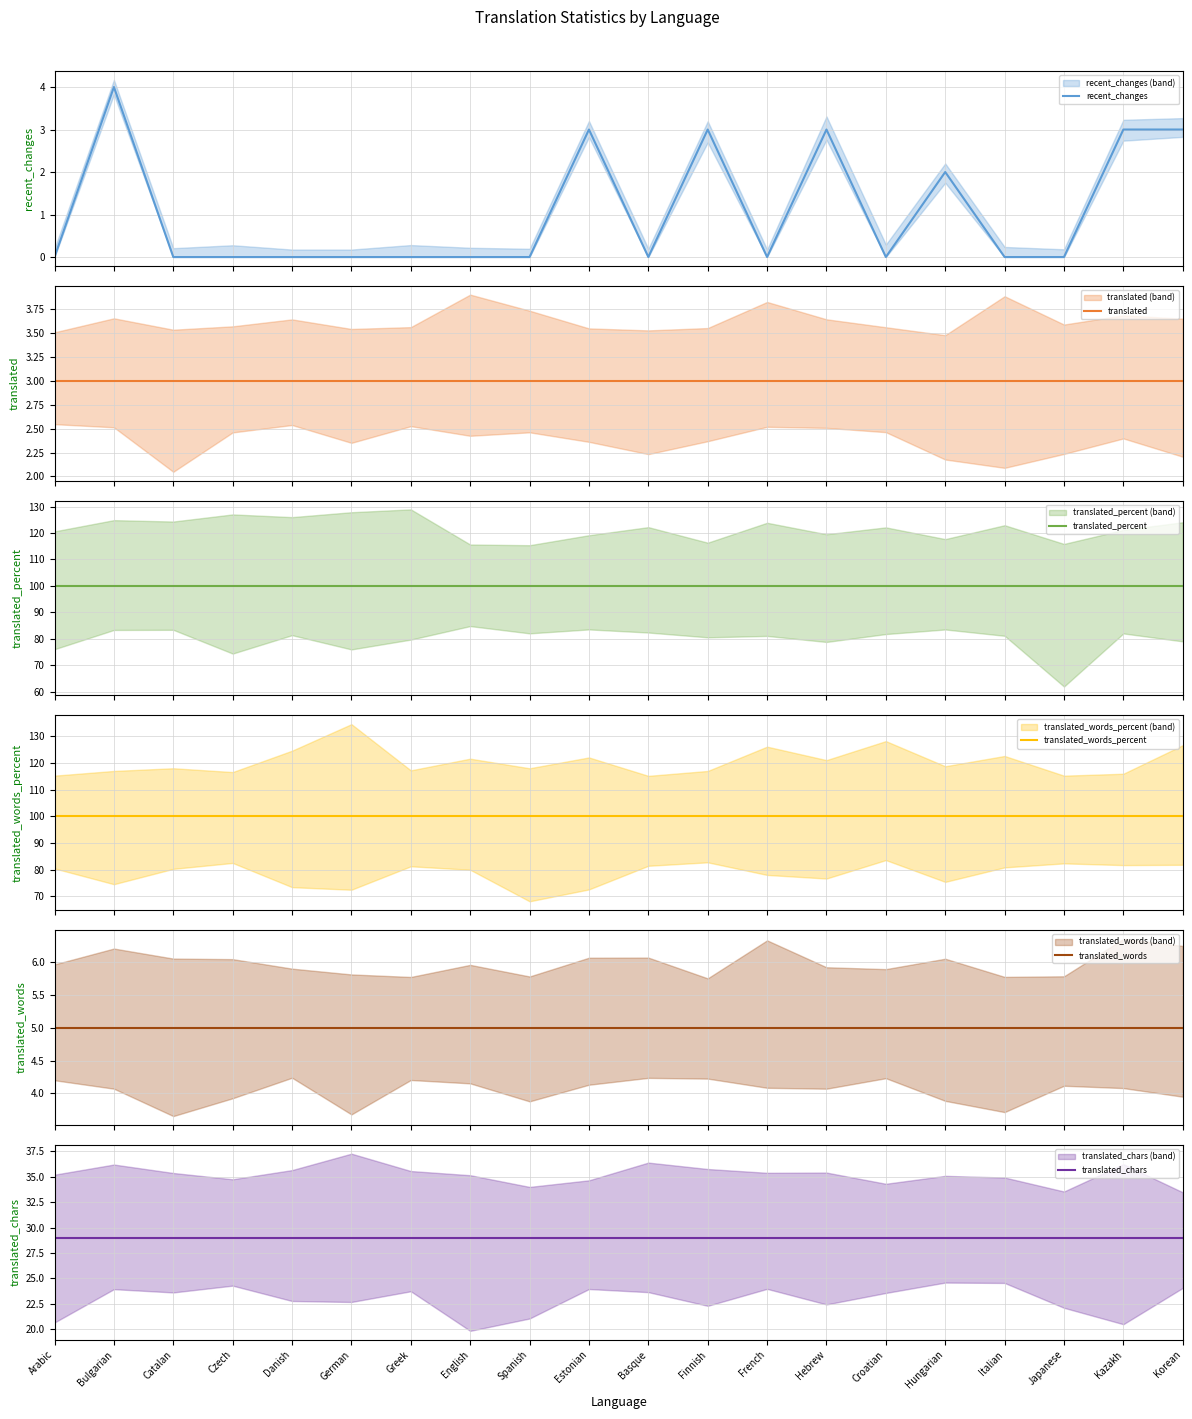

The value of recent_changes at Italian is 0. True or false?

True